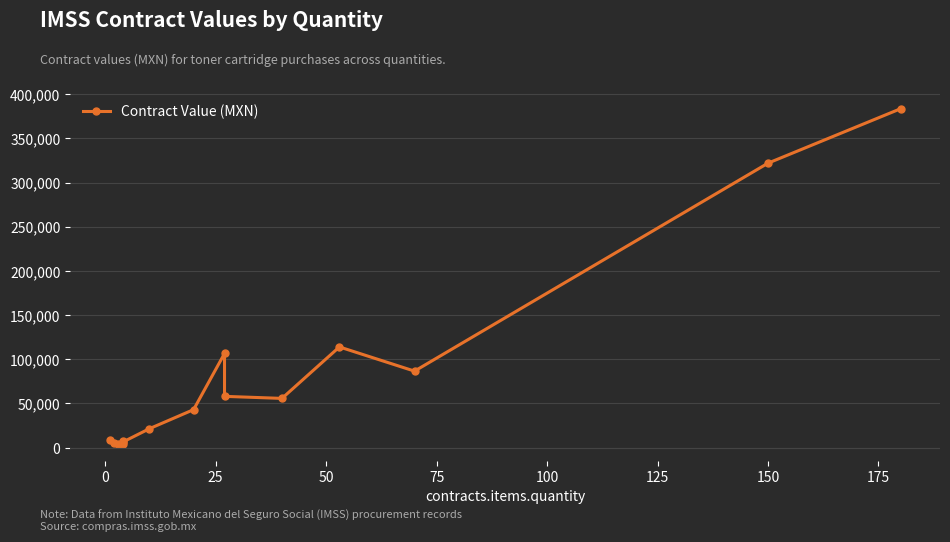

The chart shows a value of 85114.6 at 150. True or false?

False